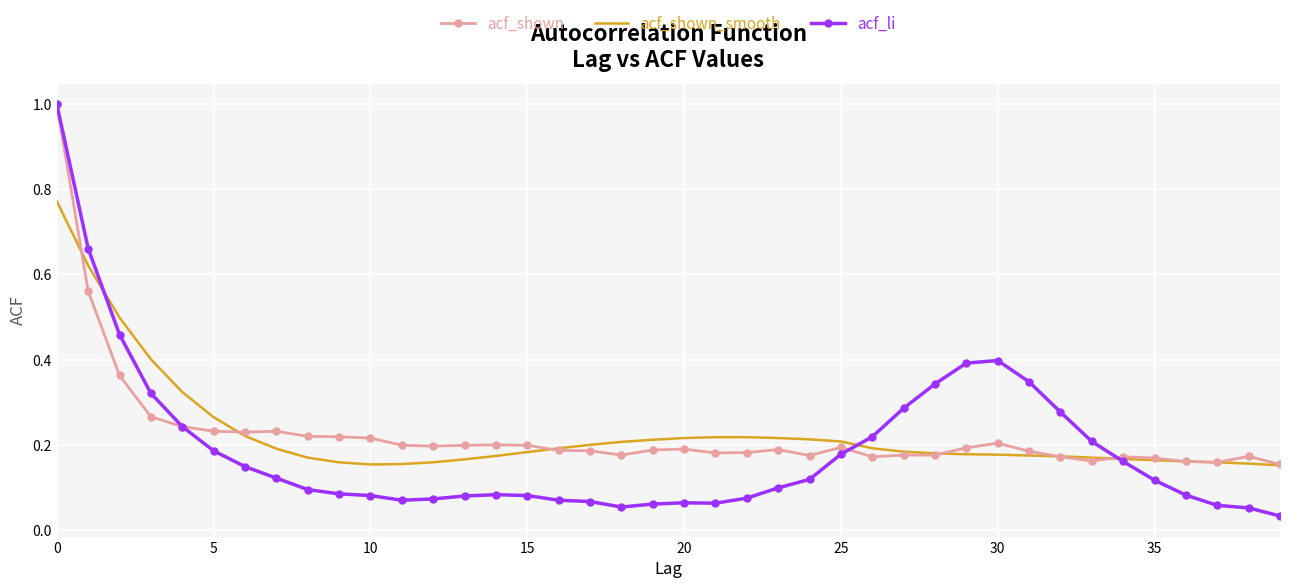

Which series has the largest range (max minus min)?

acf_li